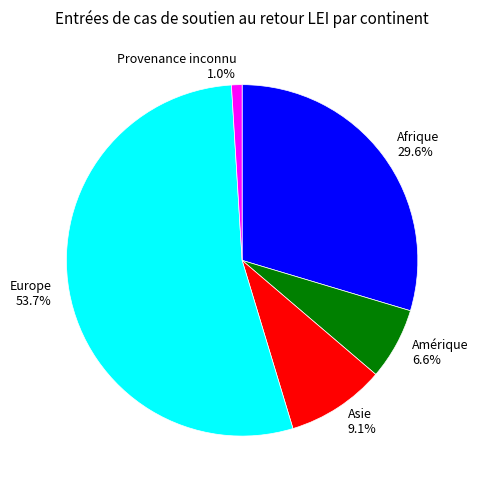

Approximately how many times larger is the value at Afrique compared to Asie?

3.3